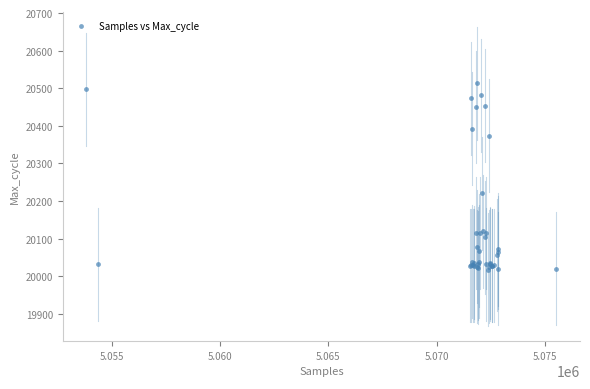

What Y value in the scatter plot is closest to 20265?

20220